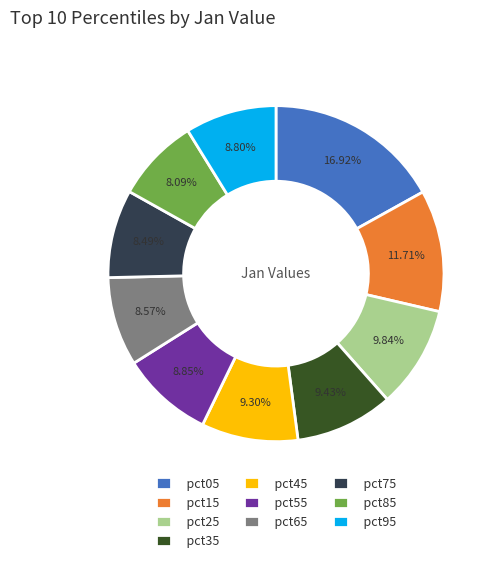

Does pct75 represent more than half of the total?

No